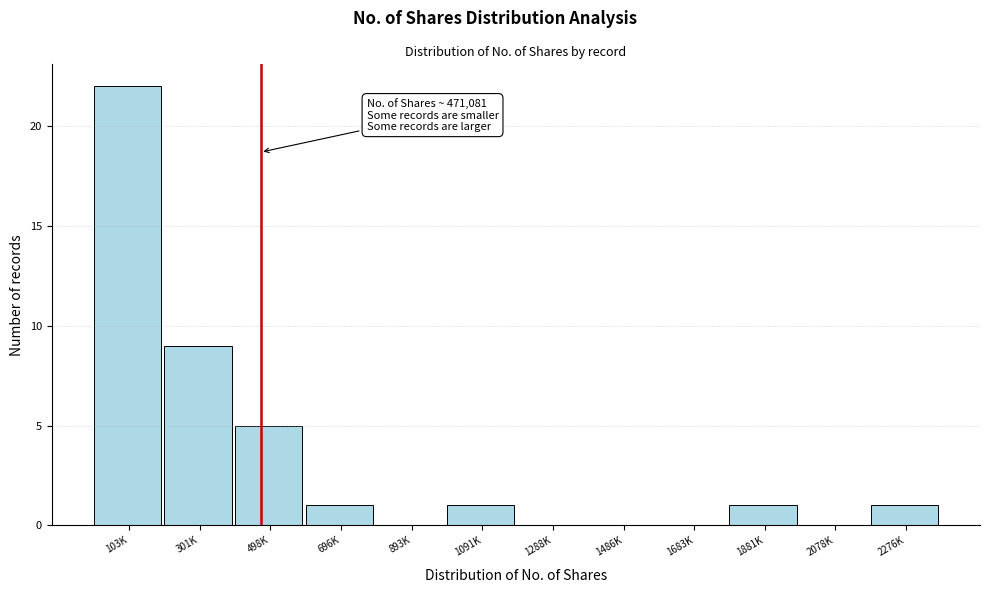

Reading right to left, transcribe all the data shown in this chart.

2276K=1	2078K=0	1881K=1	1683K=0	1486K=0	1288K=0	1091K=1	893K=0	696K=1	498K=5	301K=9	103K=22